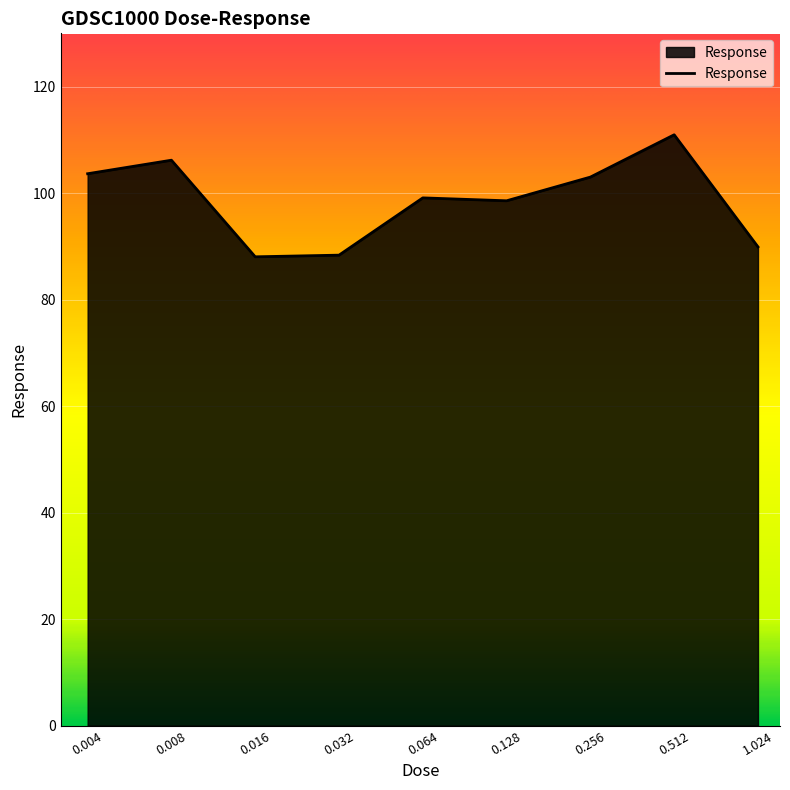

What is the maximum value shown in the chart?

110.9